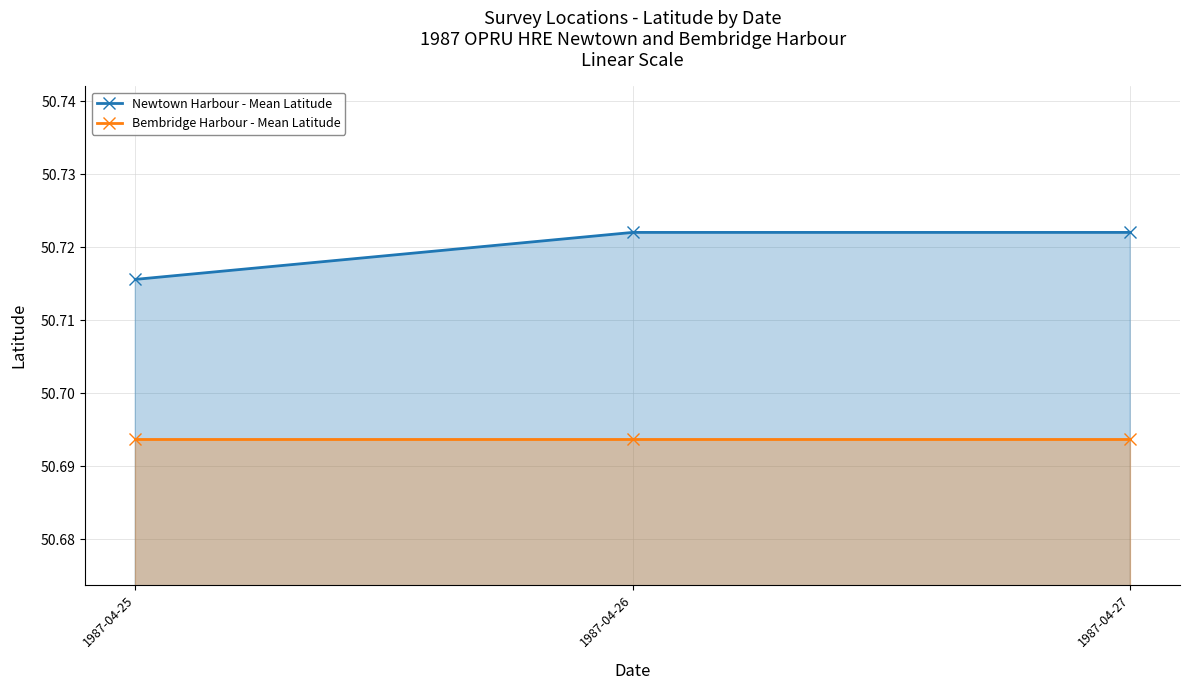

What are all the series names shown in the legend?

Newtown Harbour - Mean Latitude, Bembridge Harbour - Mean Latitude